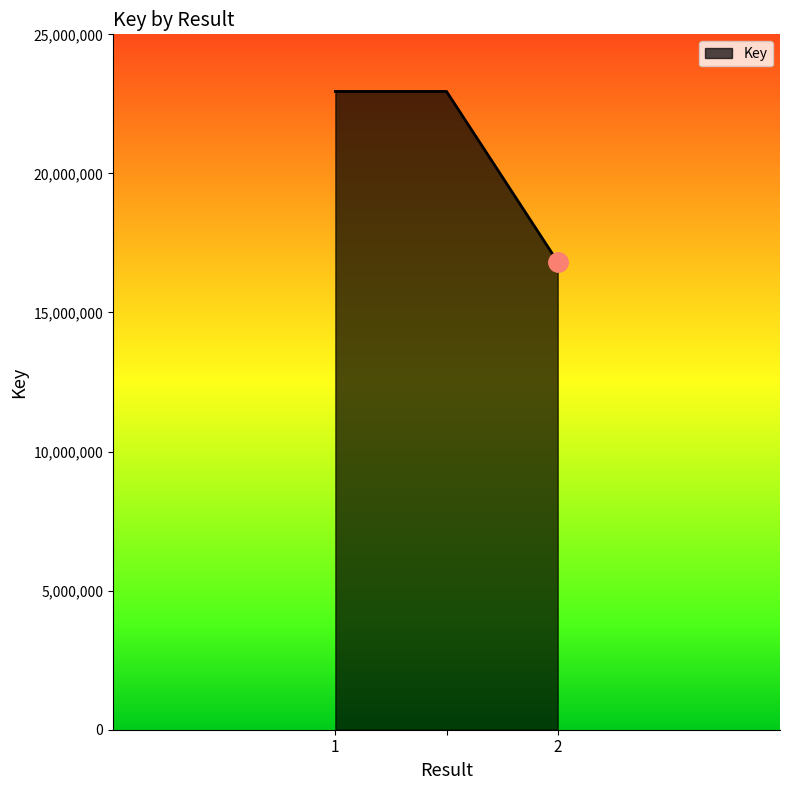

What is the maximum value shown in the chart?

22946422